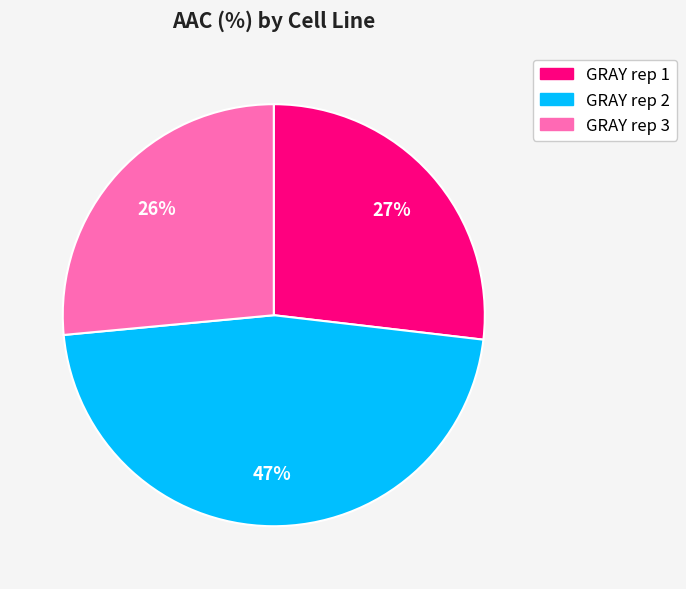

Count the number of slices in the pie.

3